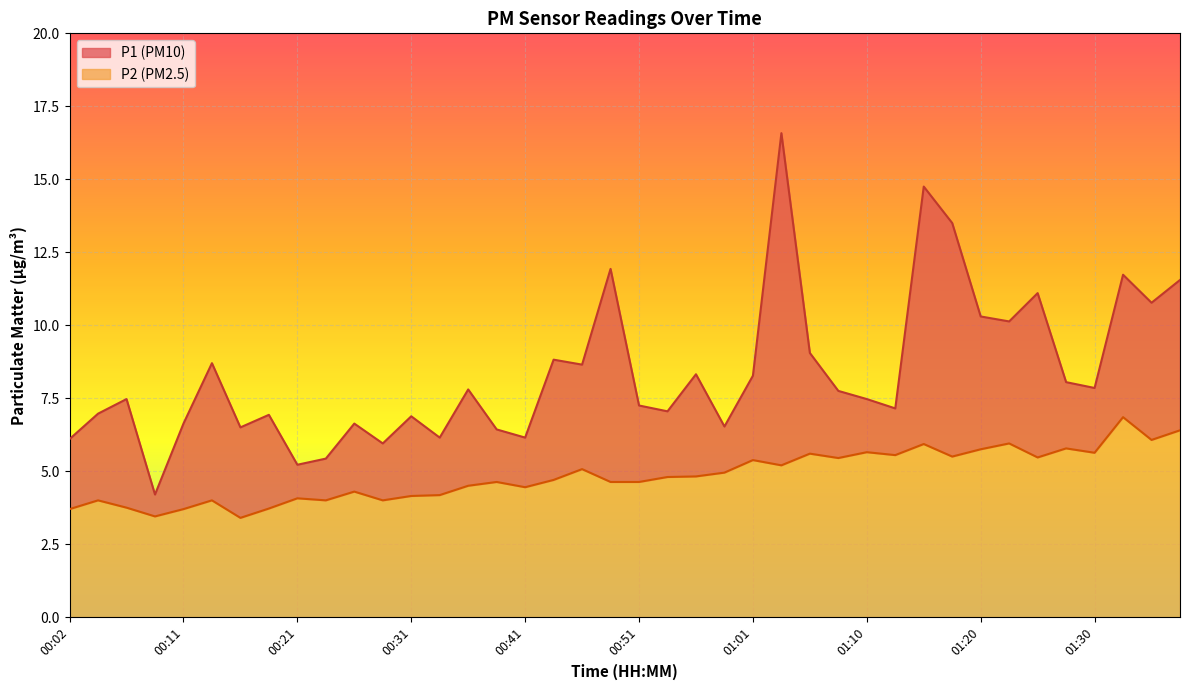

Which has a higher value, 00:09 or 00:29?

00:29